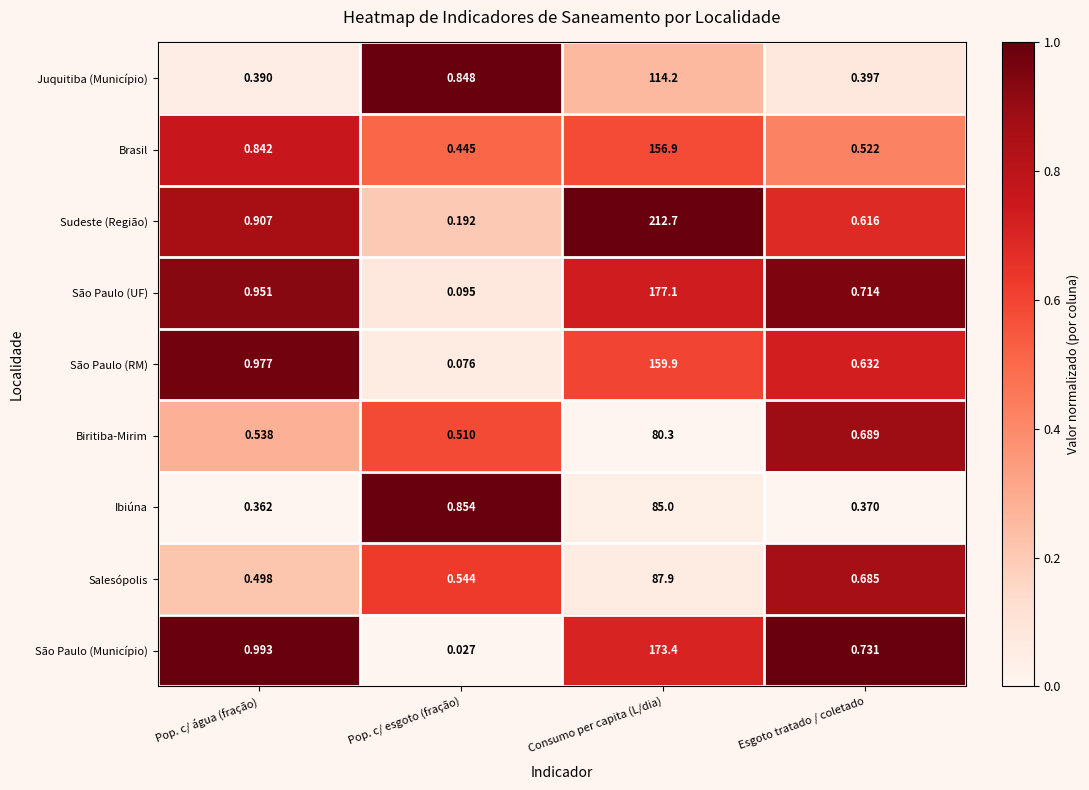

List the series in order of their peak value, highest first.

Sudeste (Região), São Paulo (UF), São Paulo (Município), São Paulo (RM), Brasil, Juquitiba (Município), Salesópolis, Ibiúna, Biritiba-Mirim